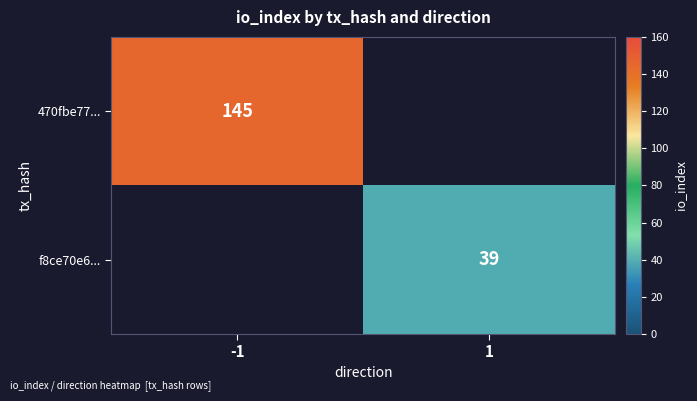

The f8ce70e6... series shows 67.2 at 1. True or false?

False